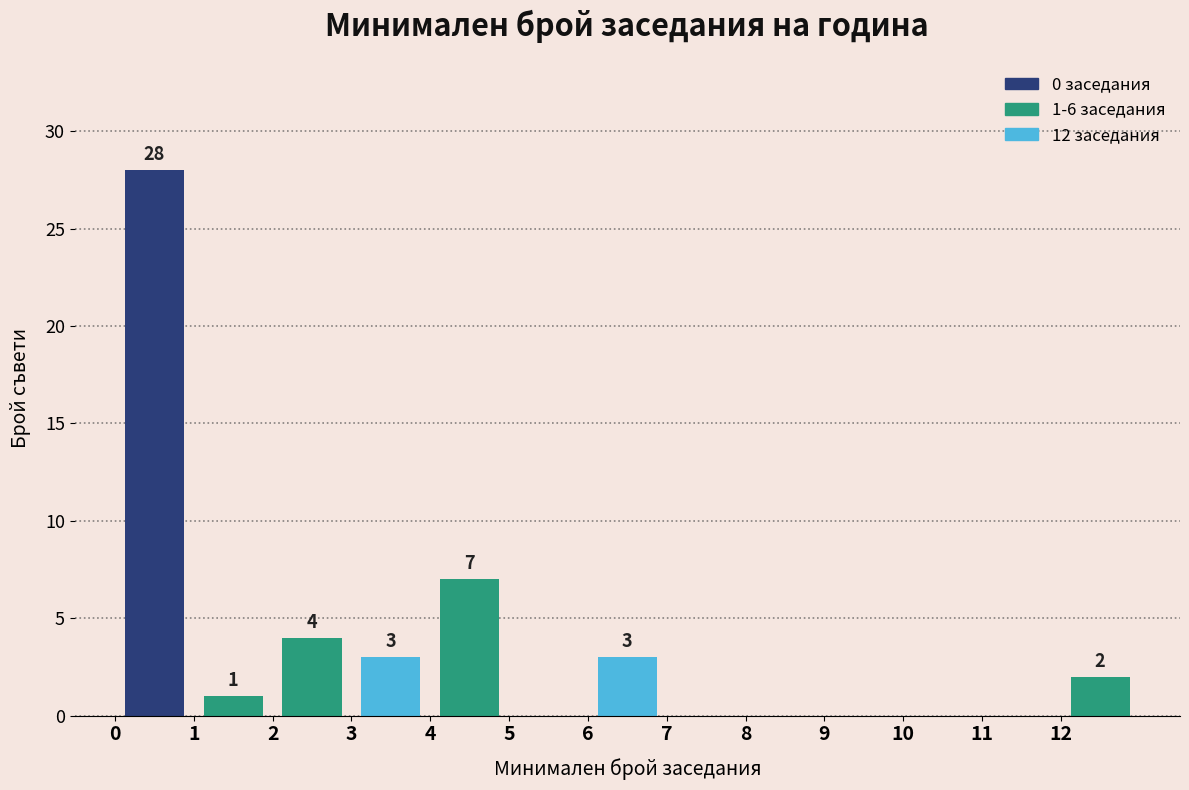

Which range on the x-axis has the tallest bar?

0 to 1